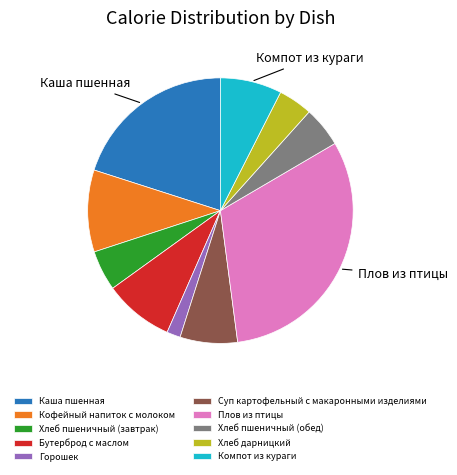

Between Хлеб дарницкий and Бутерброд с маслом, which is larger?

Бутерброд с маслом